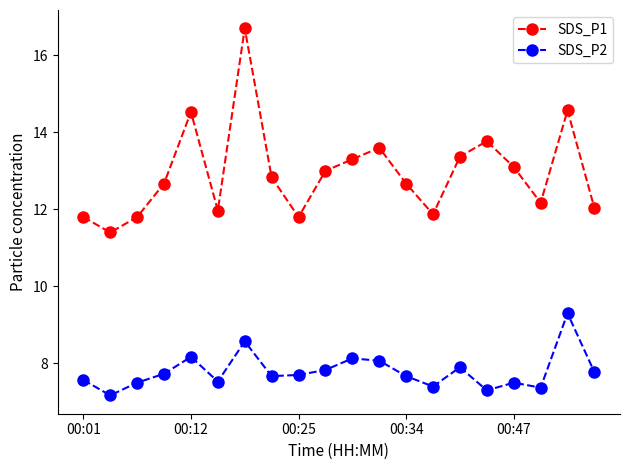

What is the lowest value of the SDS_P2 series?

7.2